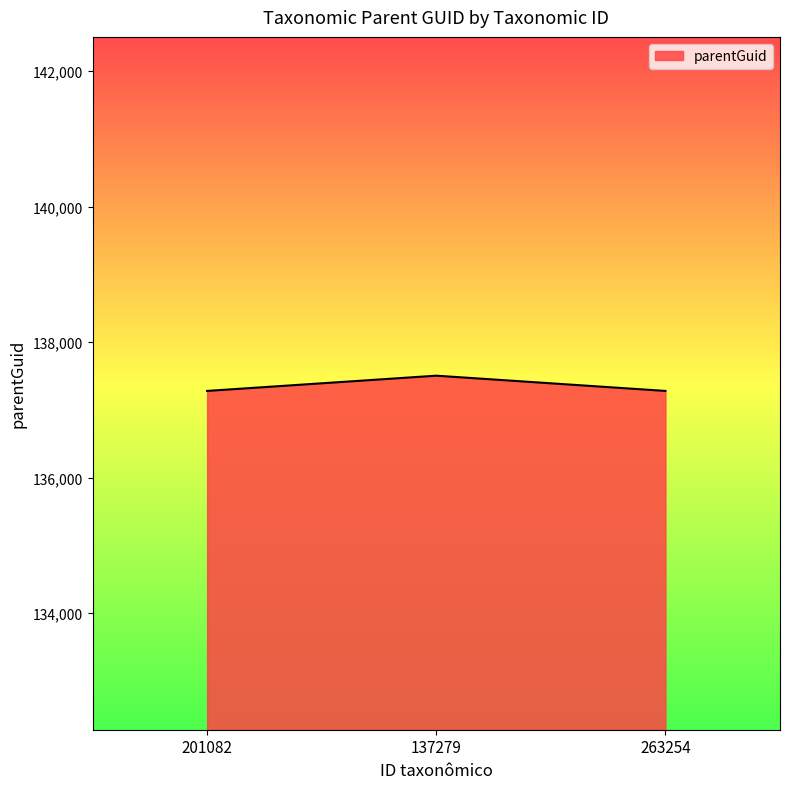

What is the change in value from 201082 to 137279?

+225